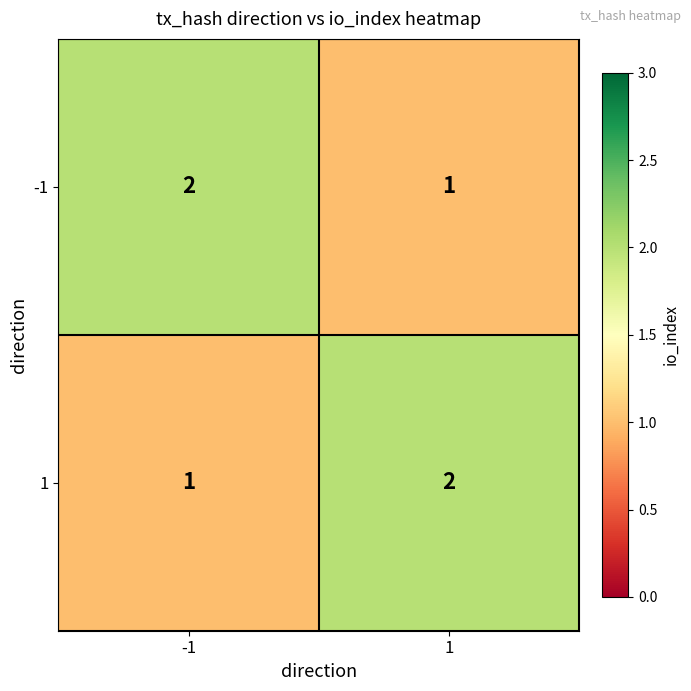

What is the sum of all 1 values?

3